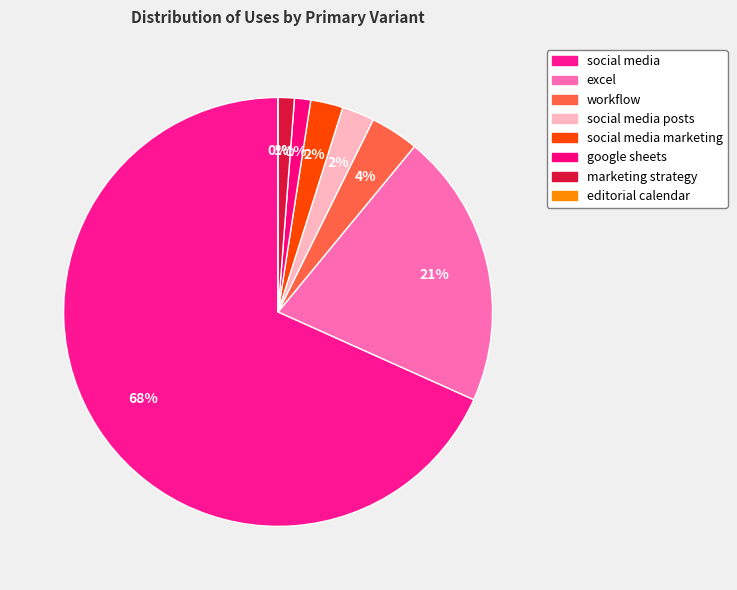

What is the largest slice in the pie chart?

social media